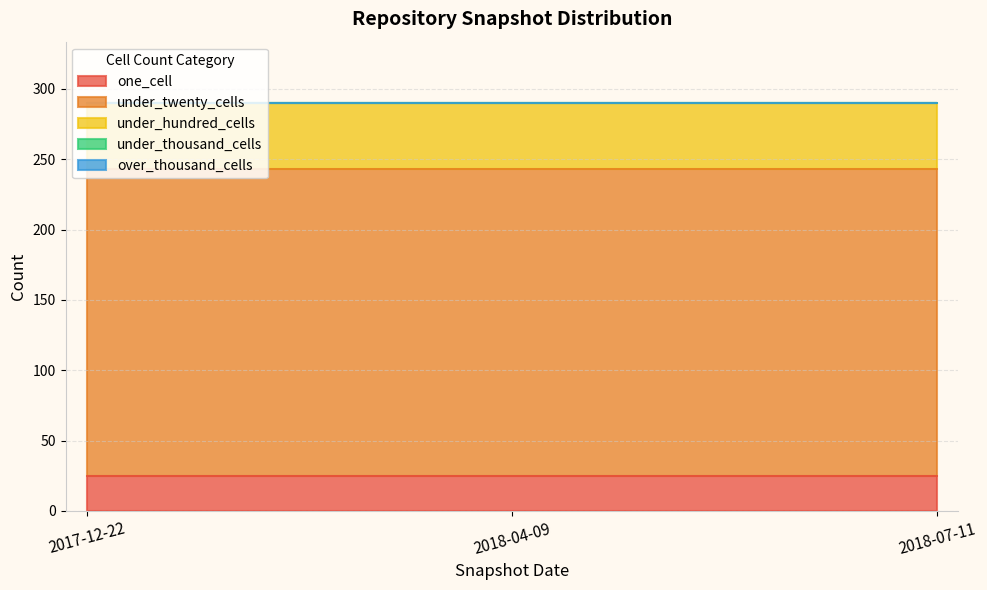

What is the difference between the highest and lowest values at 2018-07-11?

218